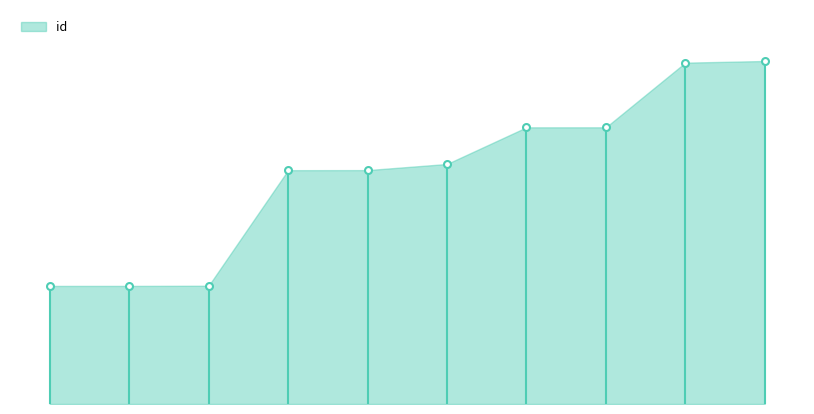

At which category does the chart reach its peak across all series?

8097